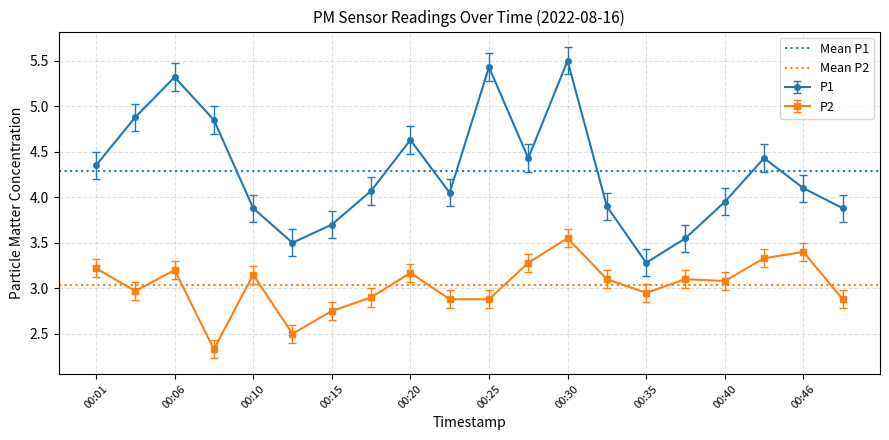

Where is the first local maximum for P2?

00:06